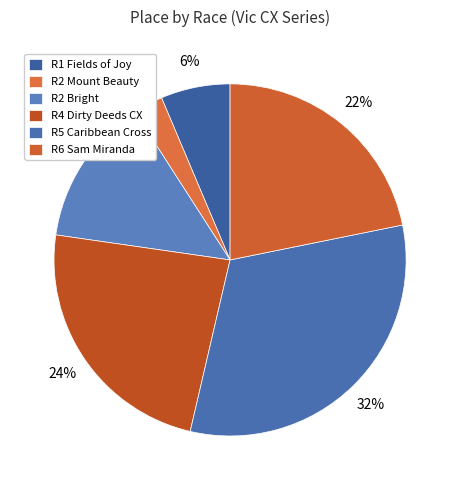

Count the number of slices in the pie.

6